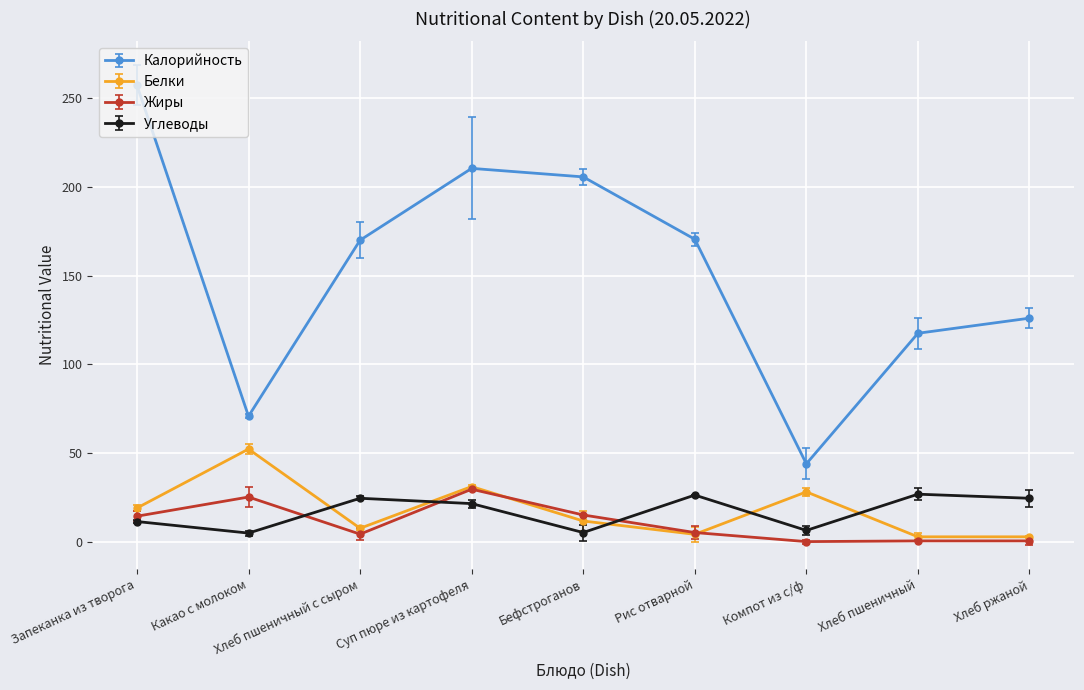

What are all the series names shown in the legend?

Калорийность, Белки, Жиры, Углеводы